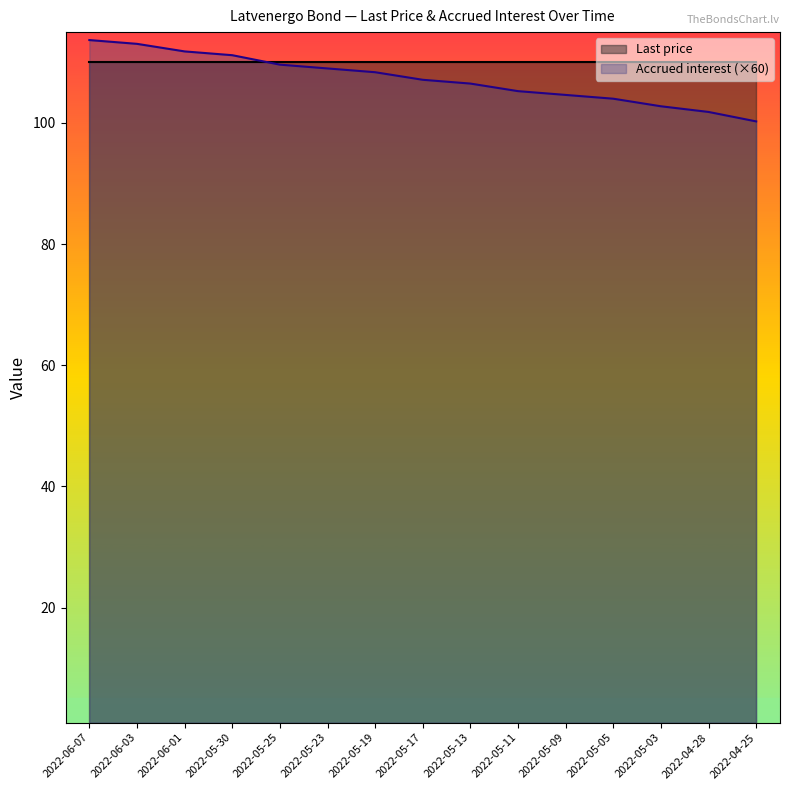

Reading right to left, transcribe all the data shown in this chart.

2022-04-25=100.3	2022-04-28=101.8	2022-05-03=102.8	2022-05-05=104.0	2022-05-09=104.6	2022-05-11=105.3	2022-05-13=106.5	2022-05-17=107.1	2022-05-19=108.4	2022-05-23=109.0	2022-05-25=109.6	2022-05-30=111.2	2022-06-01=111.8	2022-06-03=113.1	2022-06-07=113.7